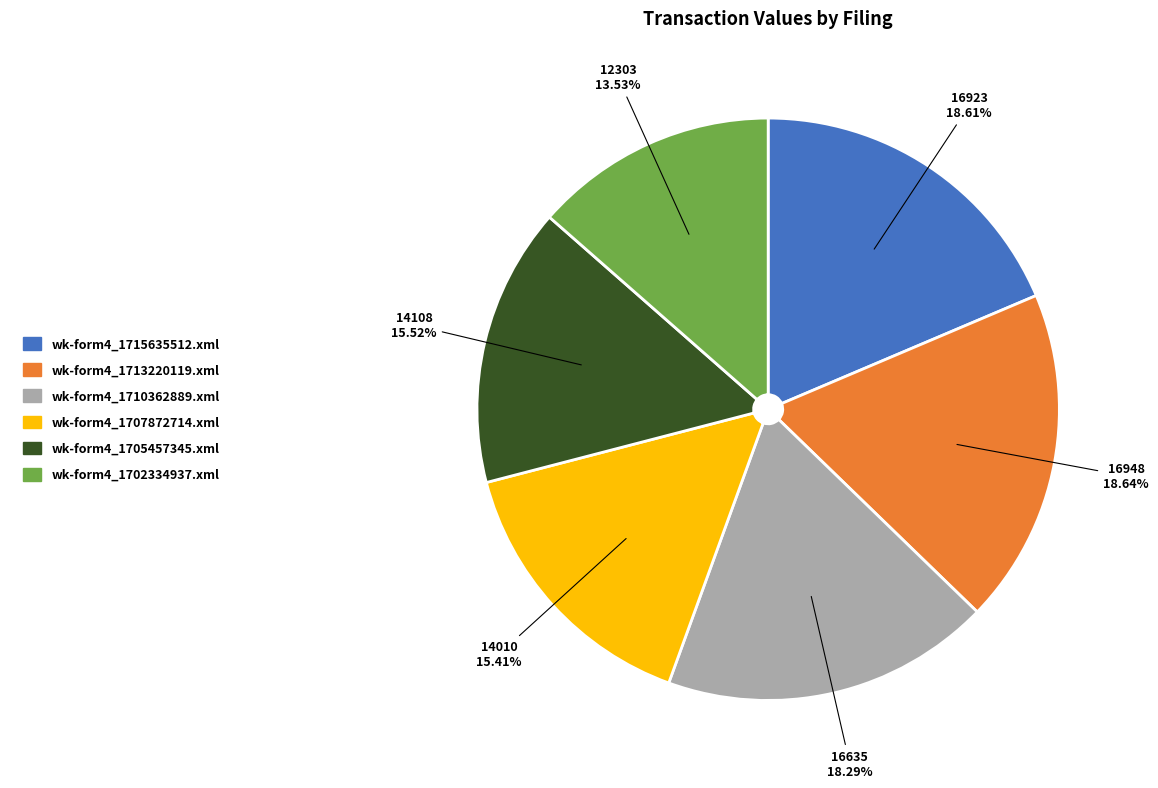

To the nearest percent, what is the combined percentage of wk-form4_1710362889.xml and wk-form4_1707872714.xml?

34%